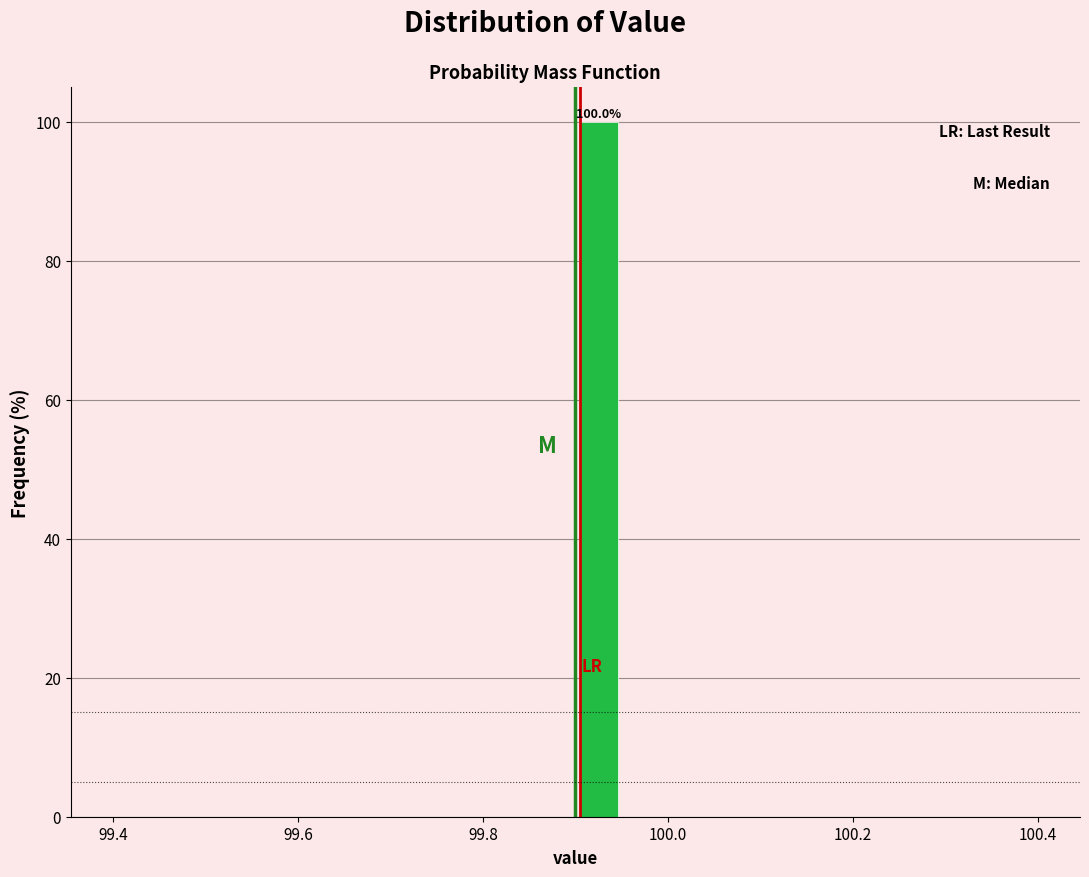

Around what value on the x-axis is the tallest bar? Give the approximate position of its centre, as read against the axis.

99.92